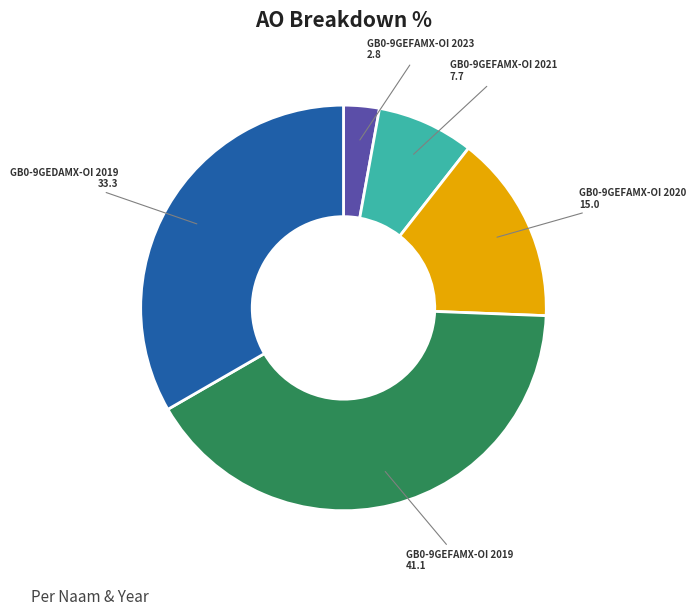

Is there a majority slice in this chart?

No